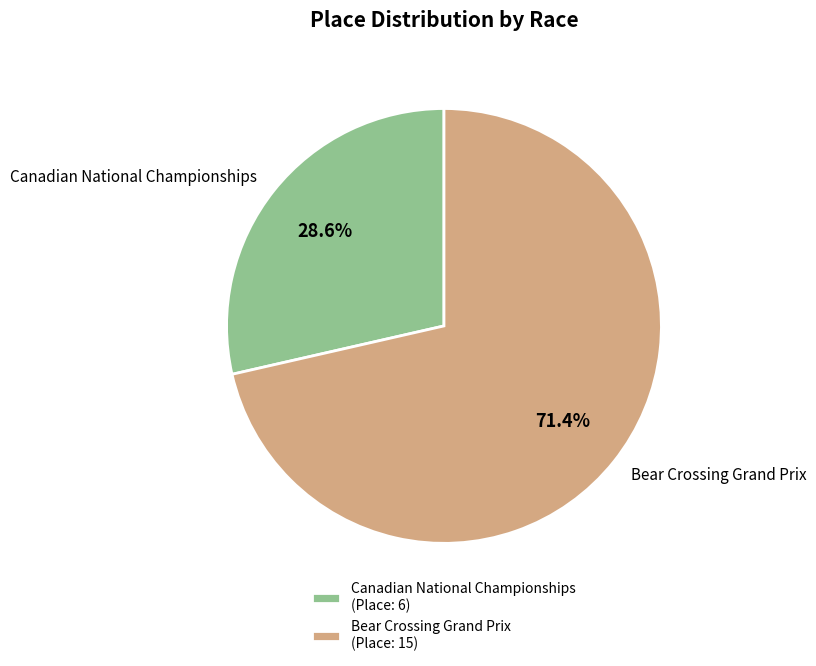

Which slice represents more than half of the pie?

Bear Crossing Grand Prix